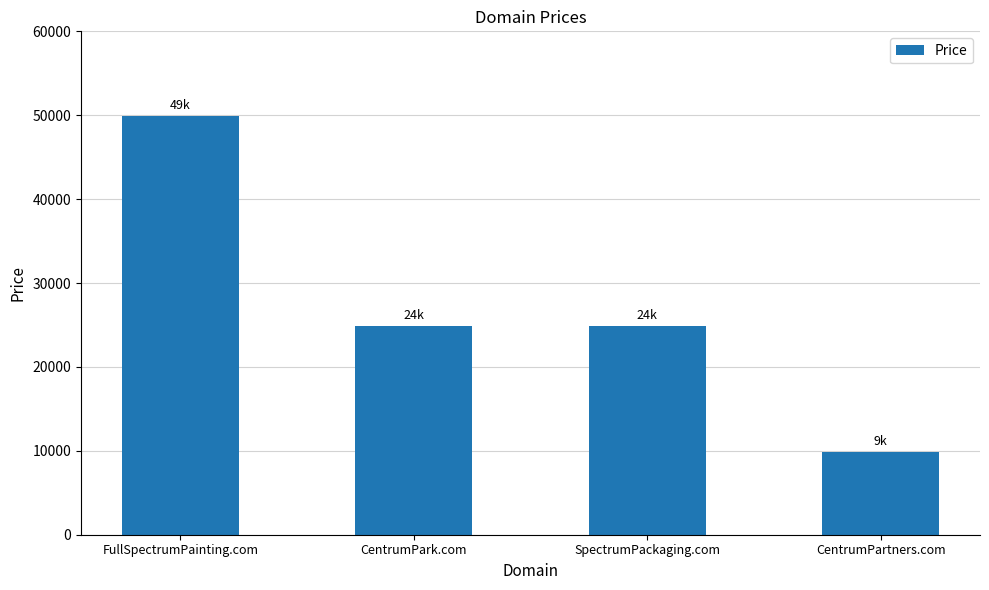

How many categories are shown in the chart?

4